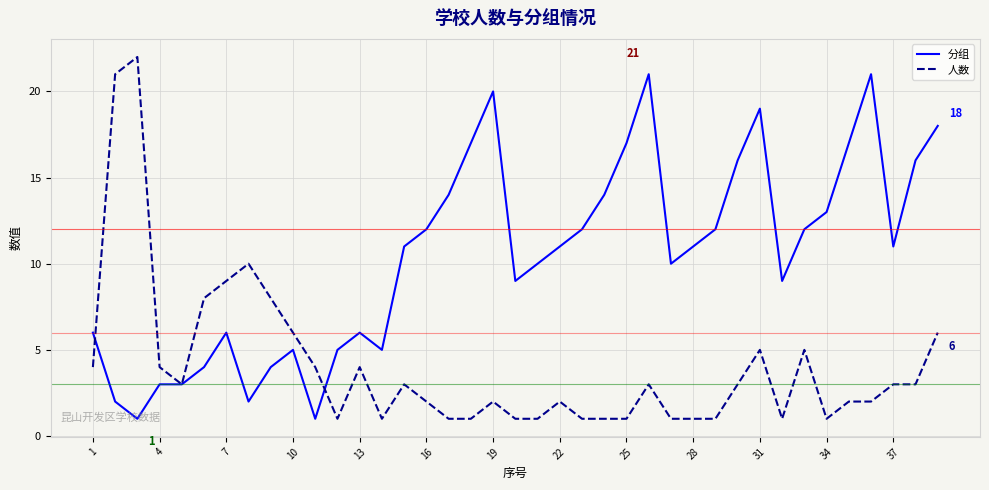

Rank the series by their maximum value, from lowest to highest.

分组, 人数